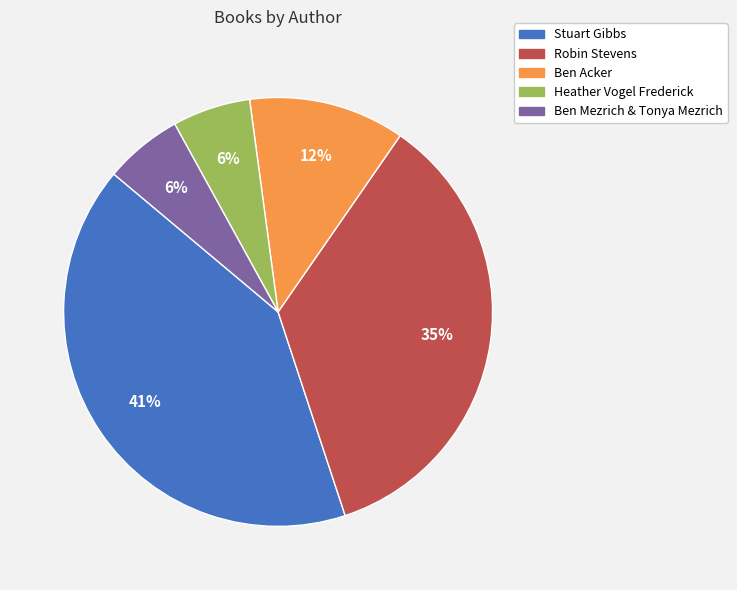

Approximately how many times larger is the value at Ben Mezrich & Tonya Mezrich compared to Heather Vogel Frederick?

1.0